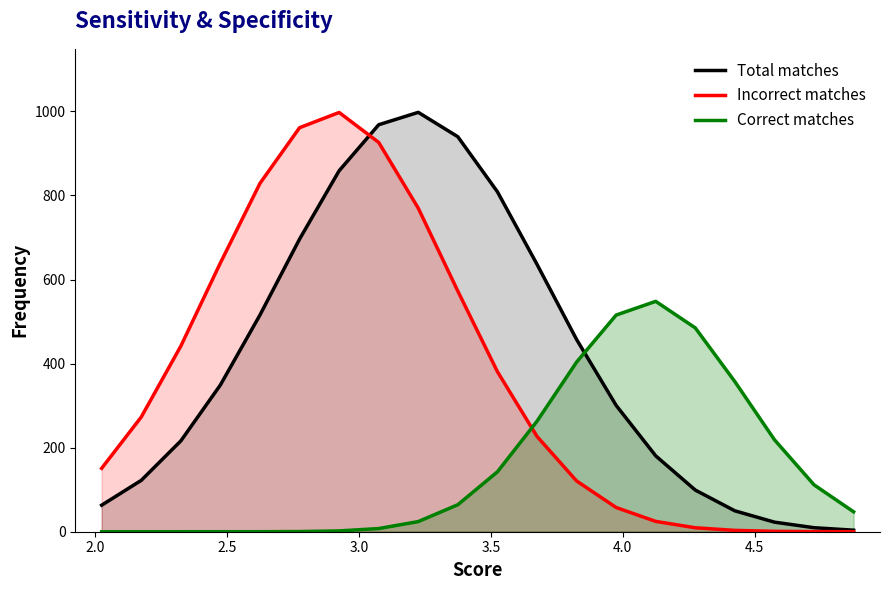

How many intersections are there between Correct matches and Total matches?

1